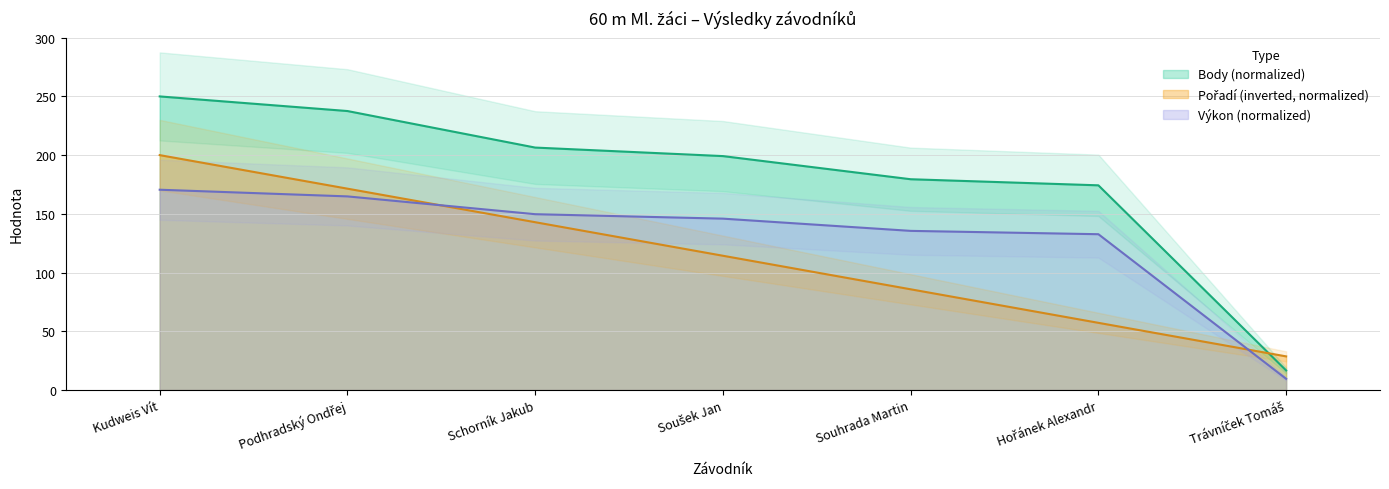

Which category has the lowest value in the Body series?

Trávníček Tomáš